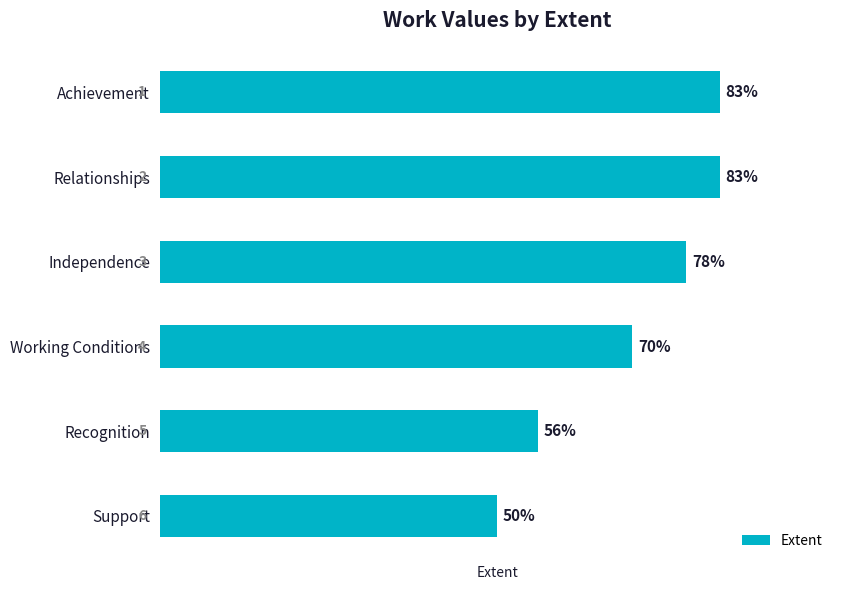

True or false: the data shows 83 at Achievement.

True